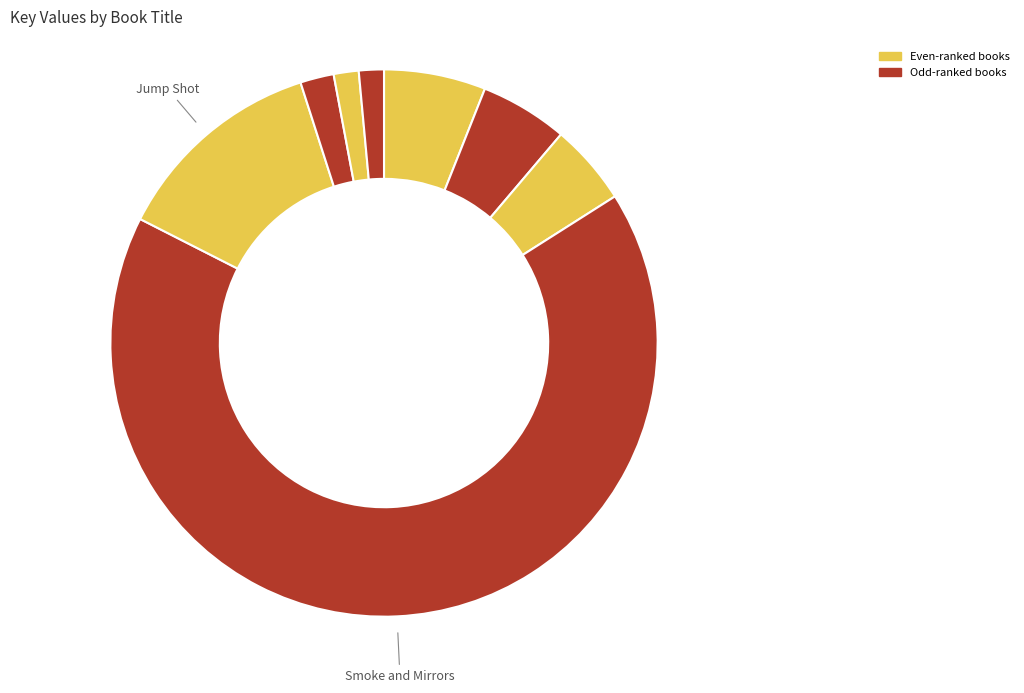

Count the number of slices in the pie.

8